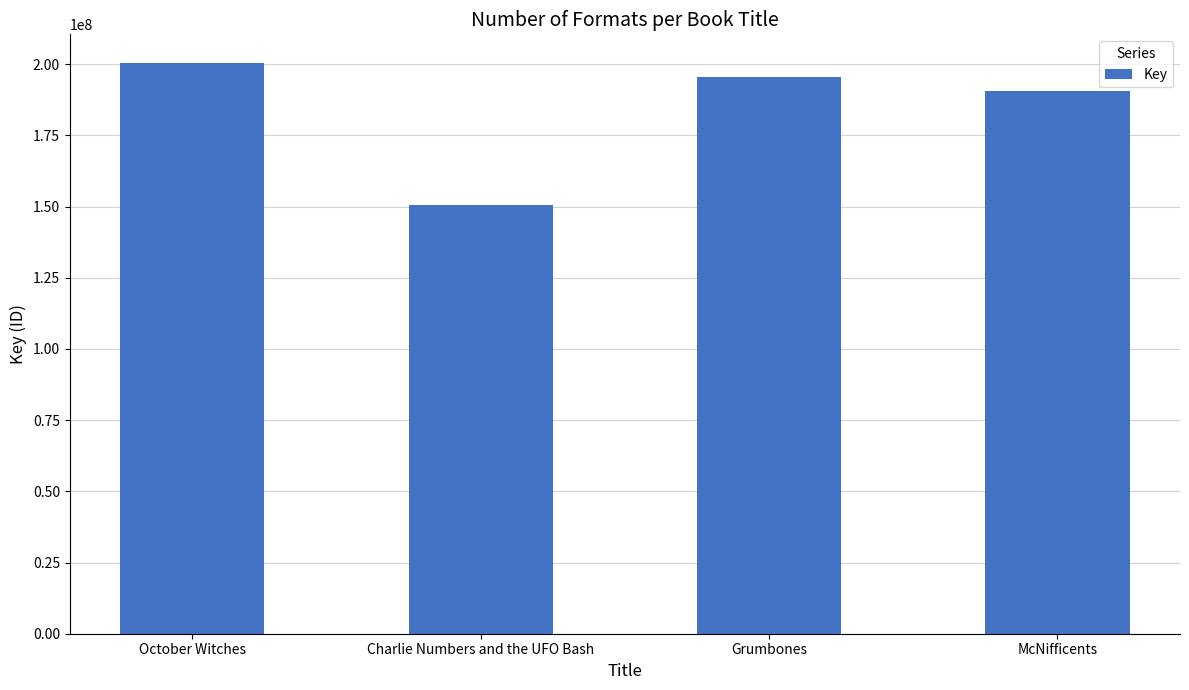

What is the minimum value shown in the chart?

150691577